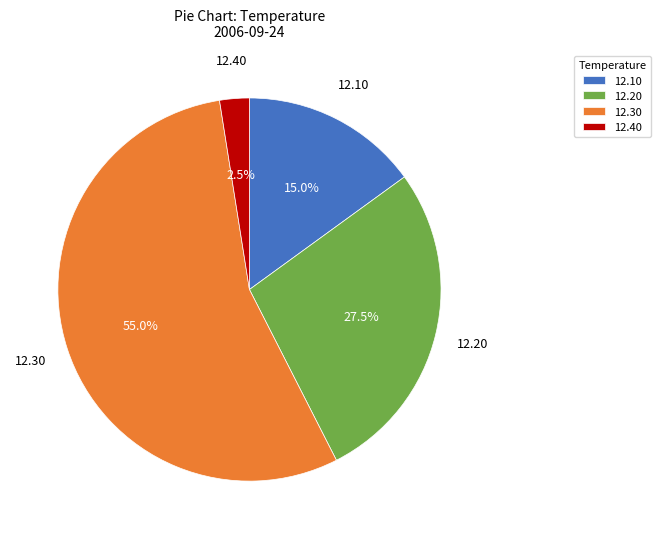

Rank the categories by value from lowest to highest.

12.40, 12.10, 12.20, 12.30